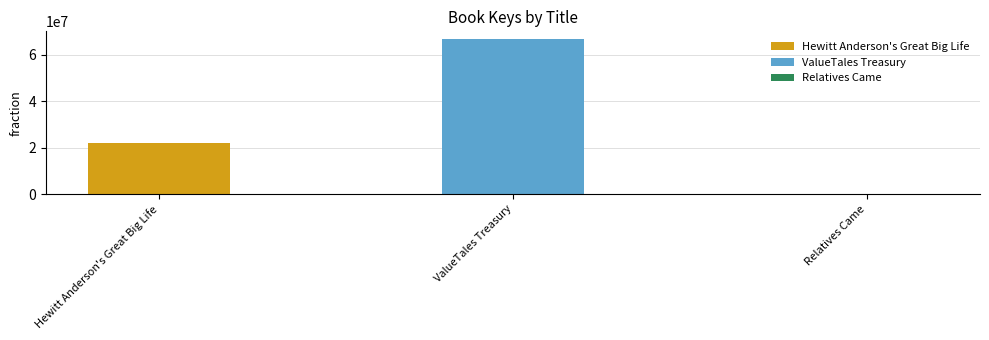

What is the maximum value shown in the chart?

66774697